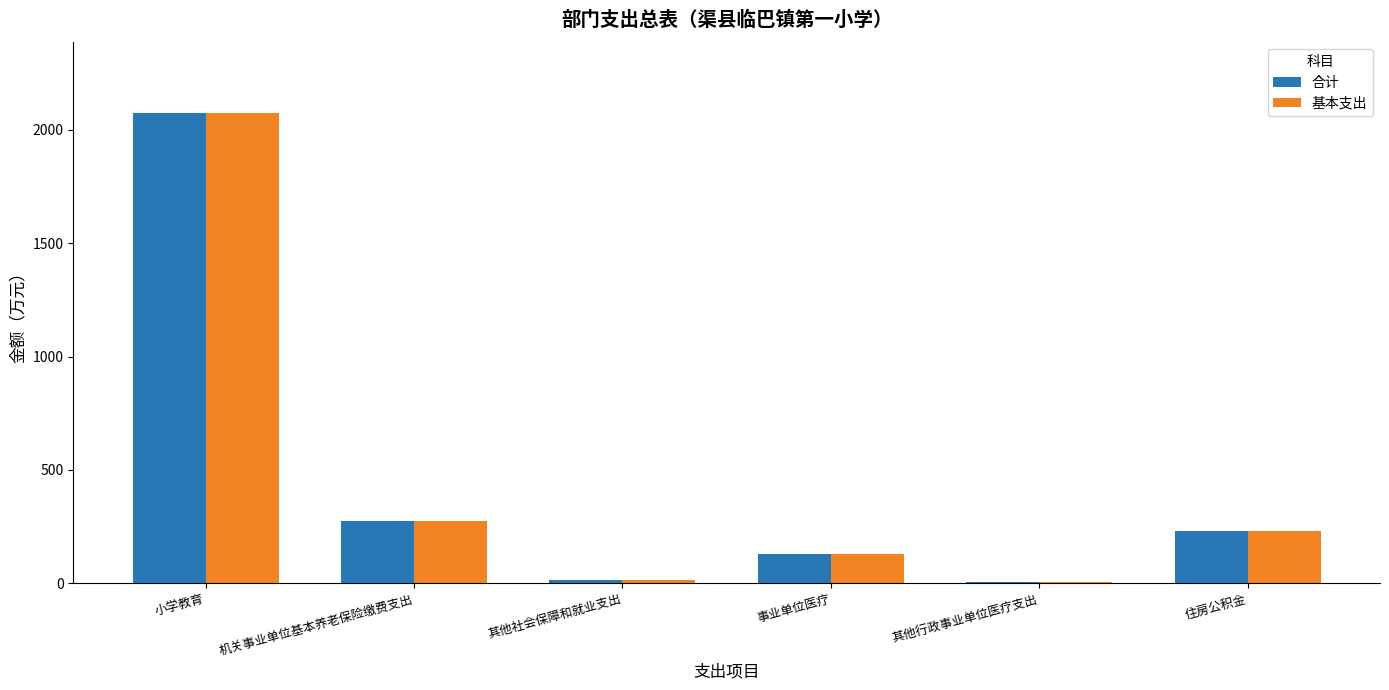

What is the maximum value shown in the chart?

2074.6